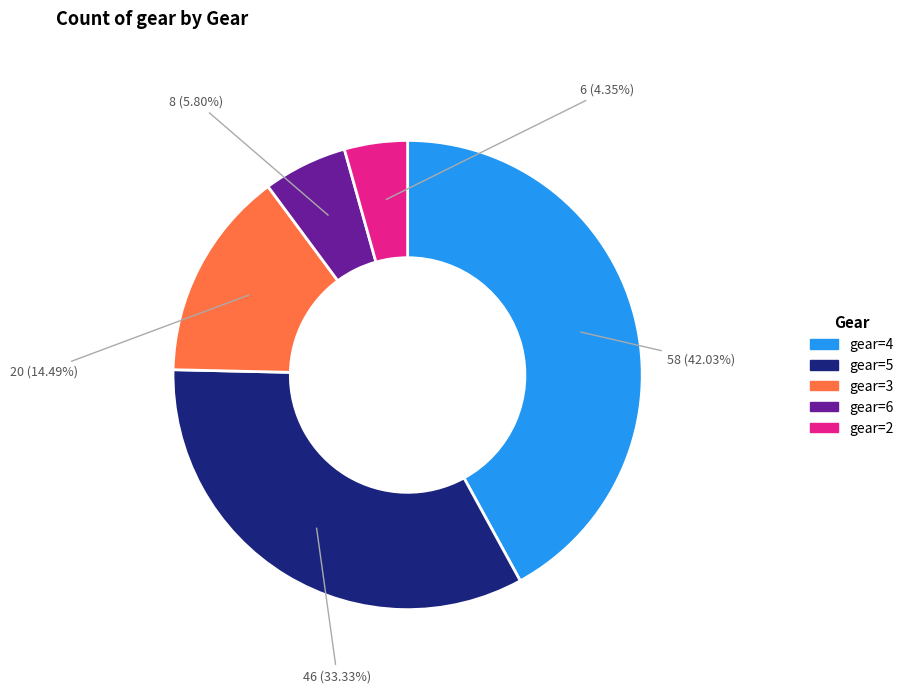

To the nearest percent, what is the difference between the gear=4 and gear=3 slice percentages?

28%